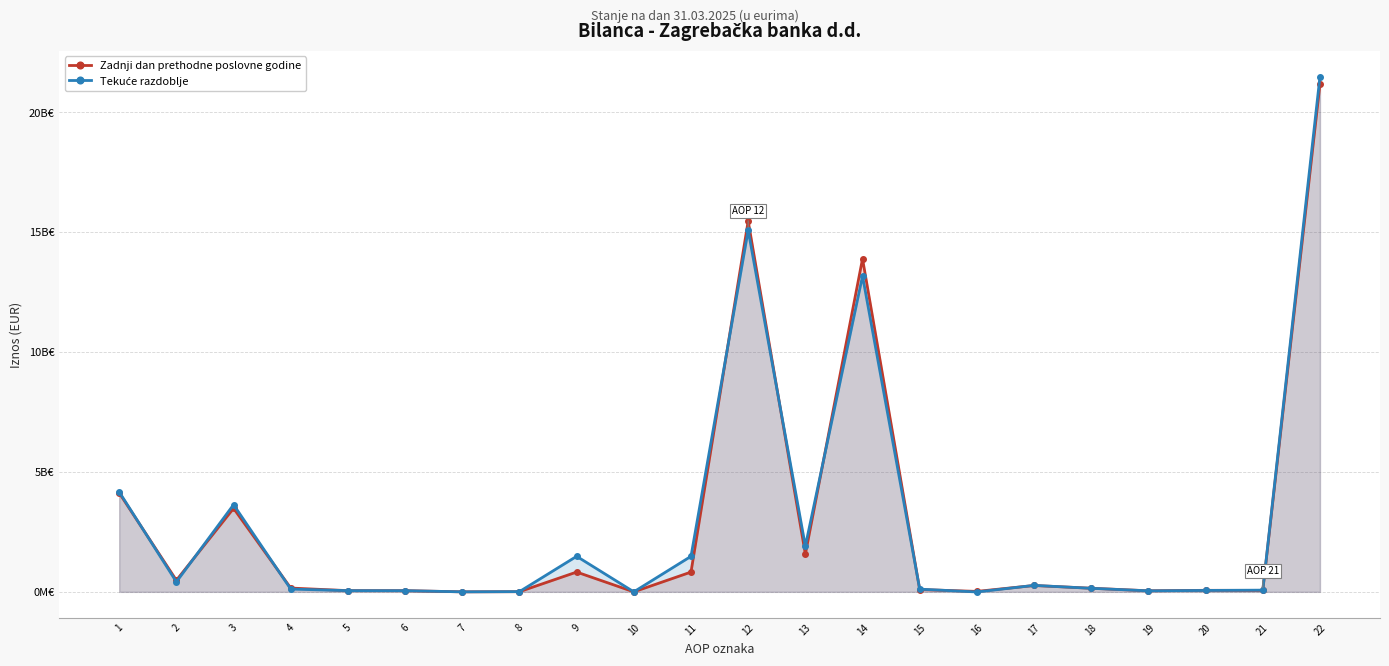

True or false: Zadnji dan prethodne poslovne godine has a value of 21726654 at 21.

False